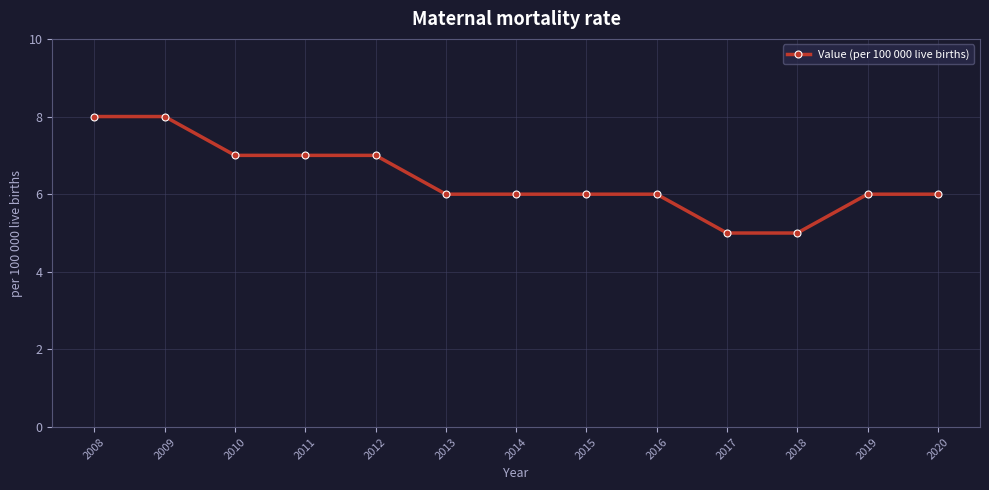

What is the ratio of the value at 2014 to the value at 2009?

0.8